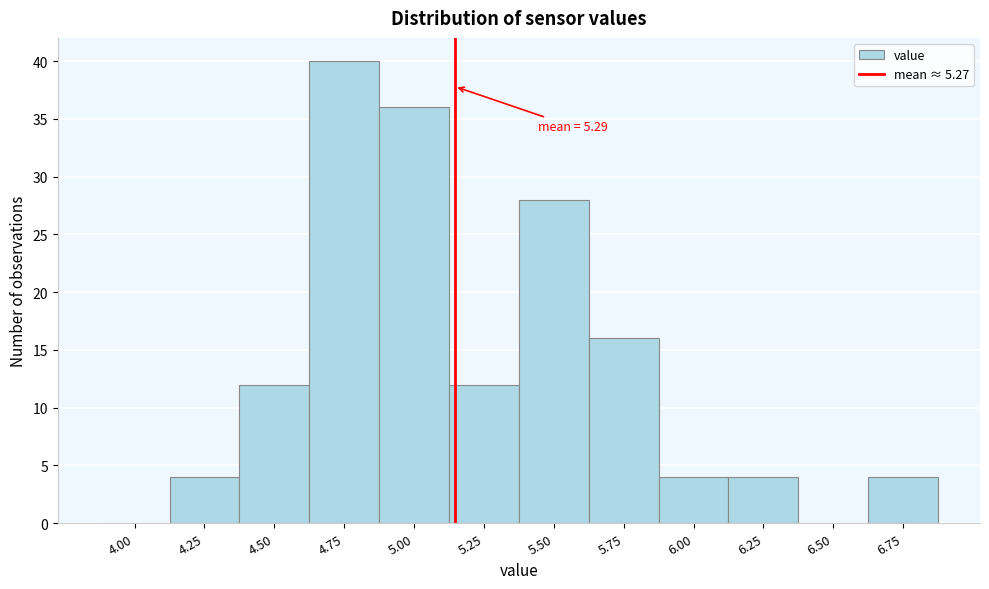

Reading right to left, transcribe all the data shown in this chart.

6.75=4	6.50=0	6.25=4	6.00=4	5.75=16	5.50=28	5.25=12	5.00=36	4.75=40	4.50=12	4.25=4	4.00=0